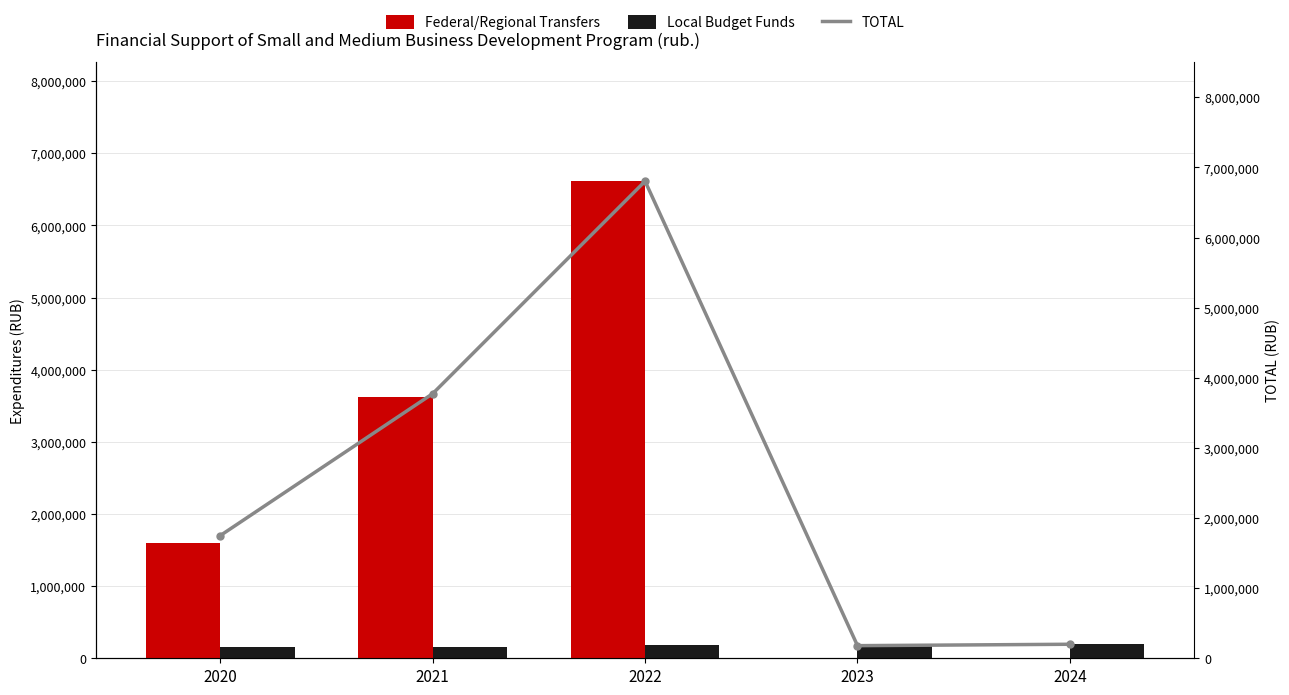

At 2023, list the series in order from largest to smallest.

Local Budget Funds, TOTAL, Federal/Regional Transfers